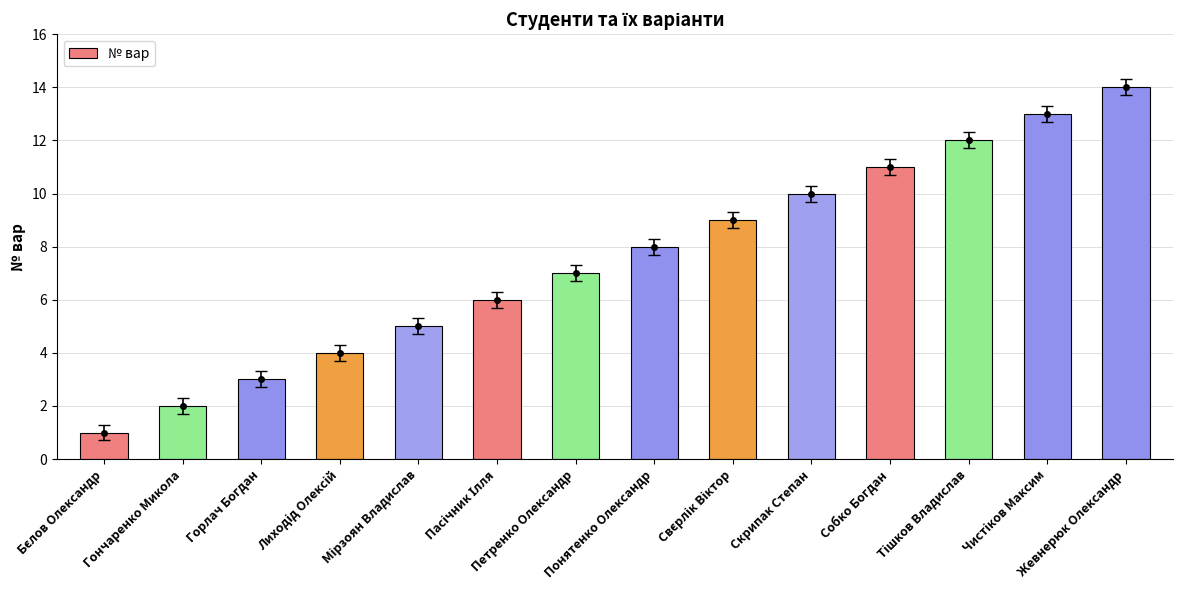

Reading left to right, list all the values displayed in this chart.

1	2	3	4	5	6	7	8	9	10	11	12	13	14